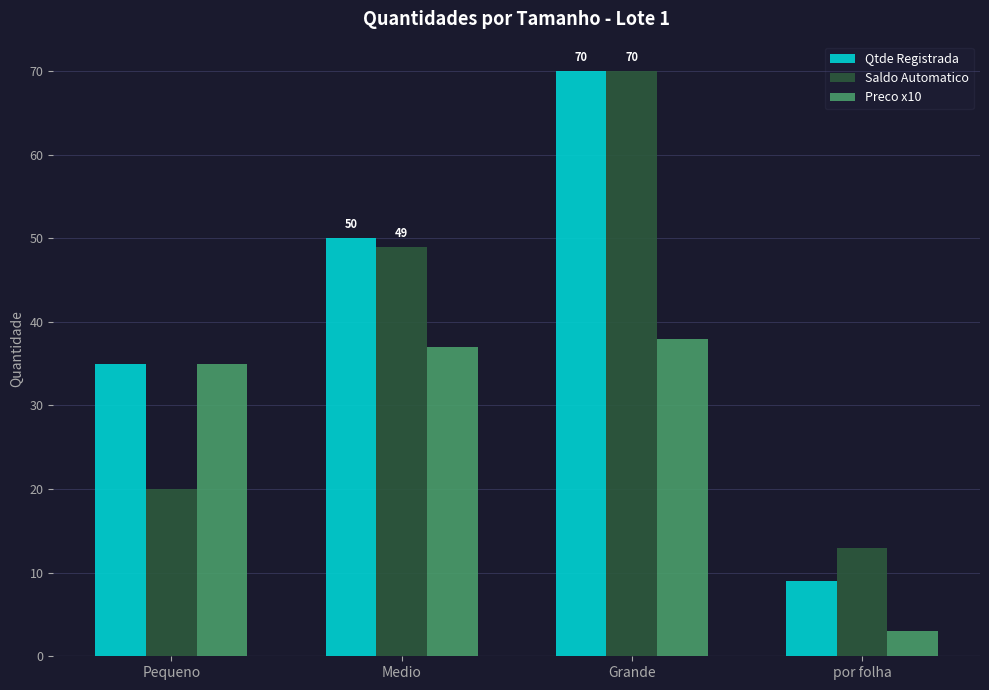

Which series has the widest spread of values?

Qtde Registrada